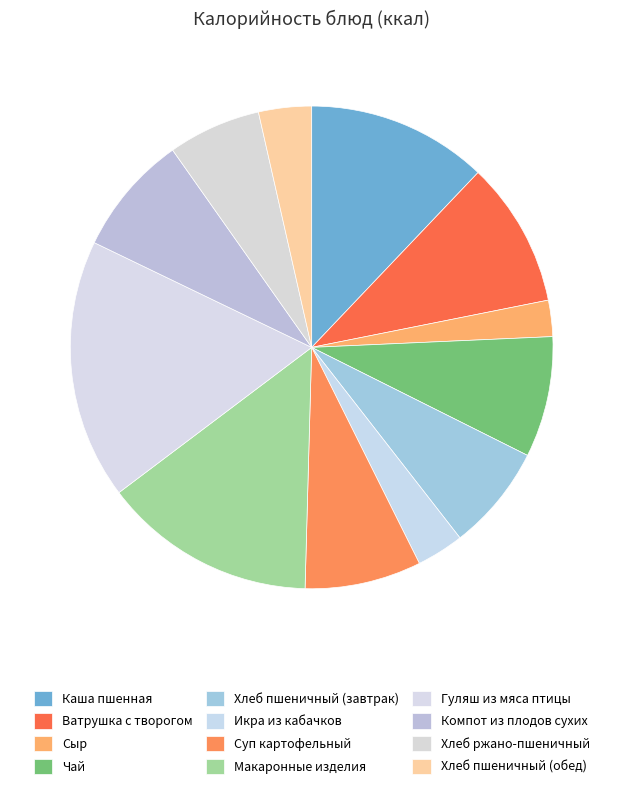

Count the number of slices in the pie.

12